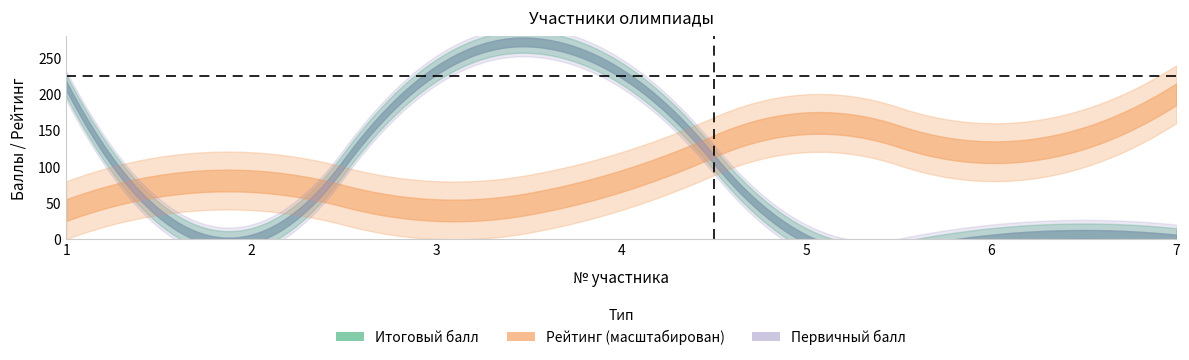

True or false: Первичный балл has a value of 392 at 3.

False